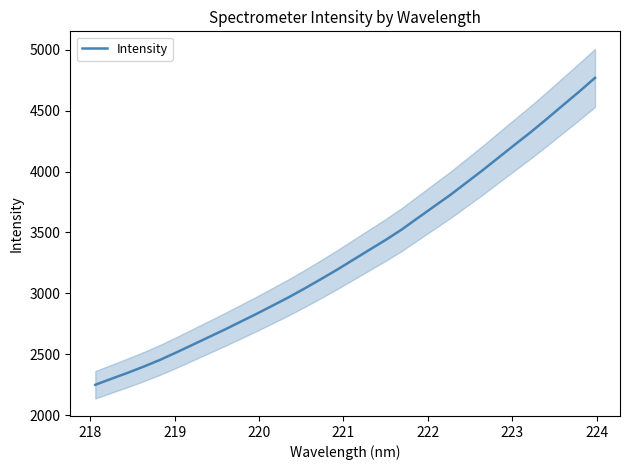

Count the number of categories in the chart.

32